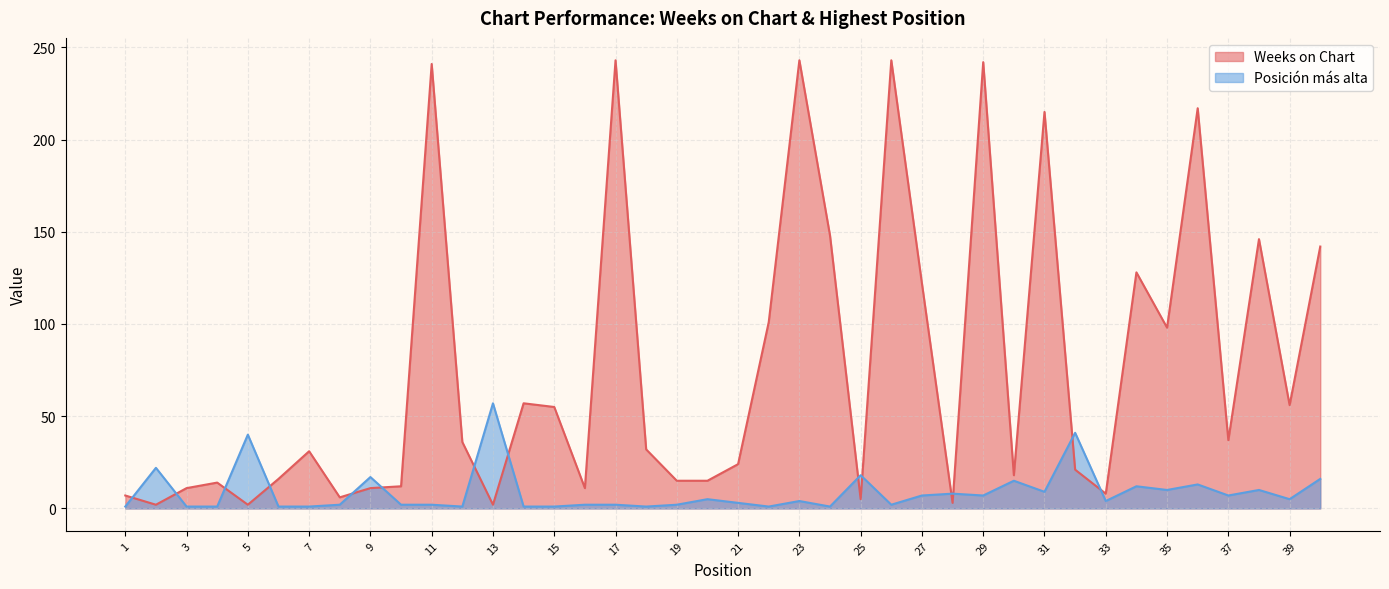

The value of Weeks on Chart at 2 is 2. True or false?

True